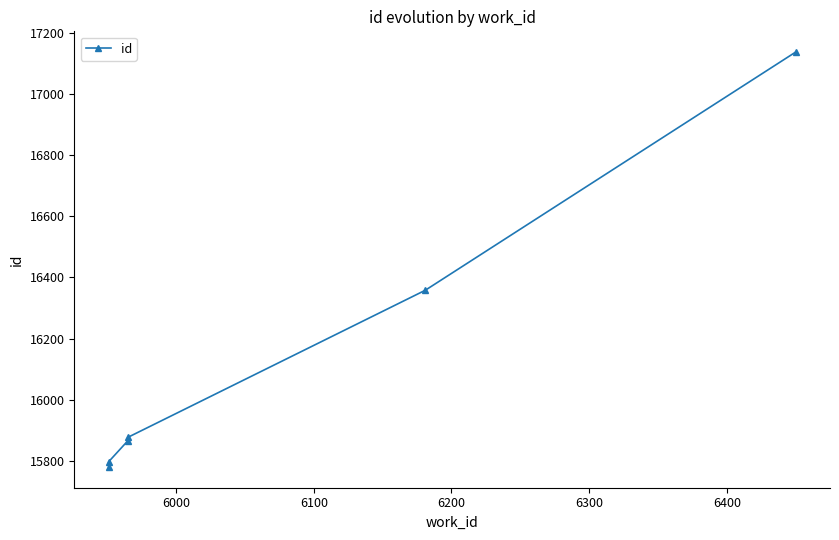

Reading right to left, transcribe all the data shown in this chart.

17137	16358	15877	15866	15797	15780